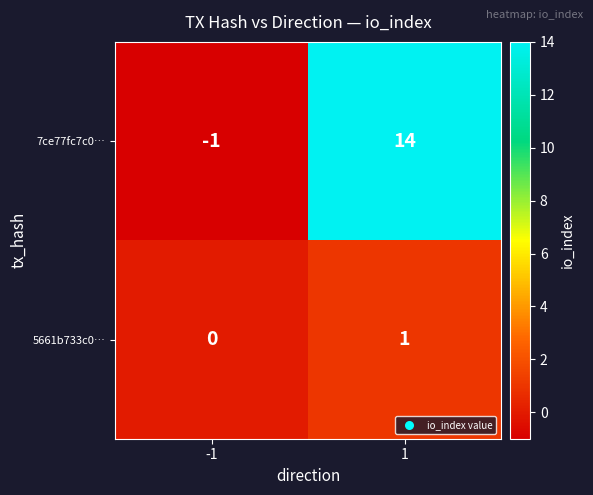

What is the maximum value for 7ce77fc7c0…?

14